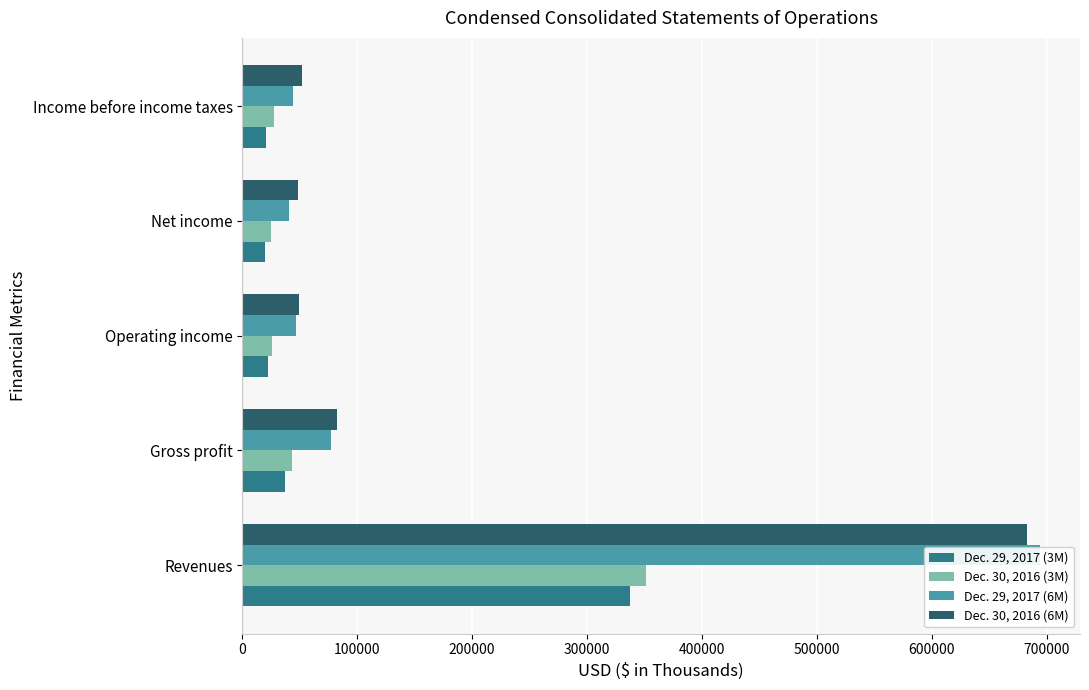

Which series has the largest total across all categories?

Dec. 30, 2016 (6M)